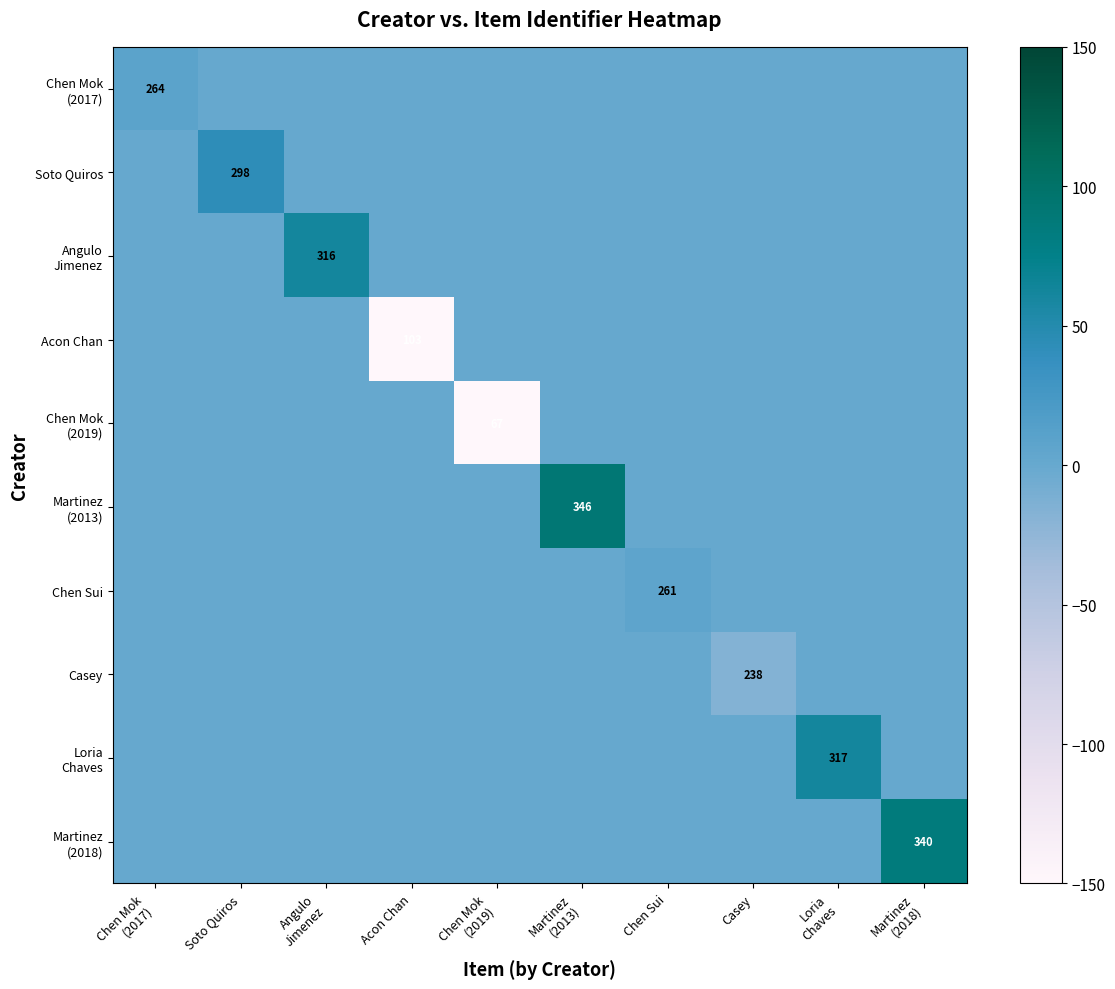

The value of Chen Mok (2017) at Loria Chaves is -5. True or false?

False